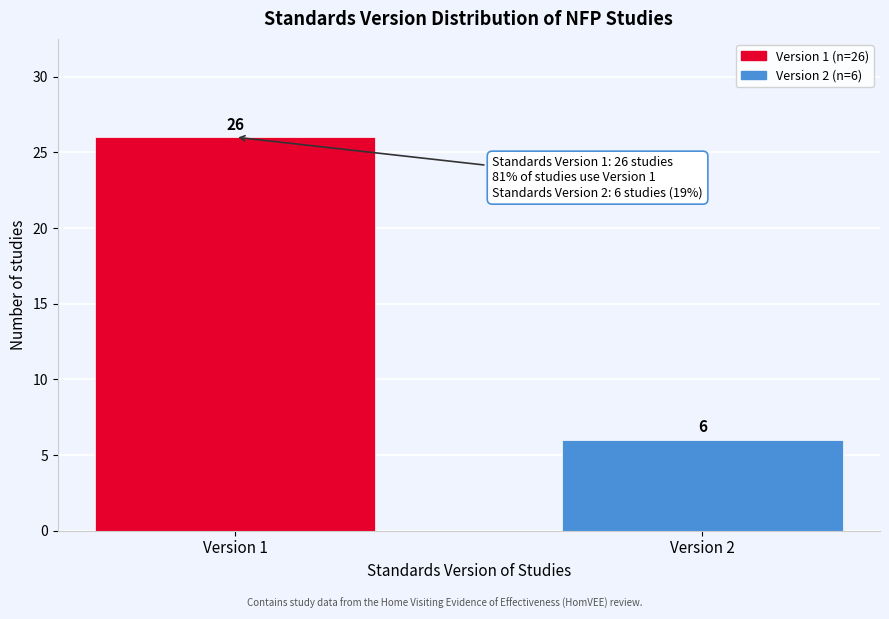

Reading right to left, transcribe all the data shown in this chart.

Version 2=6	Version 1=26